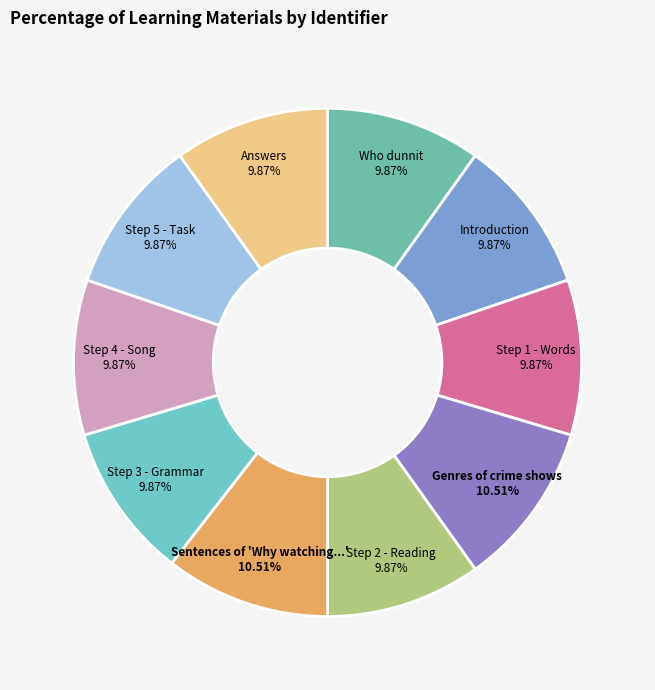

What is the total percentage of Introduction and Step 4 - Song?

19.7%